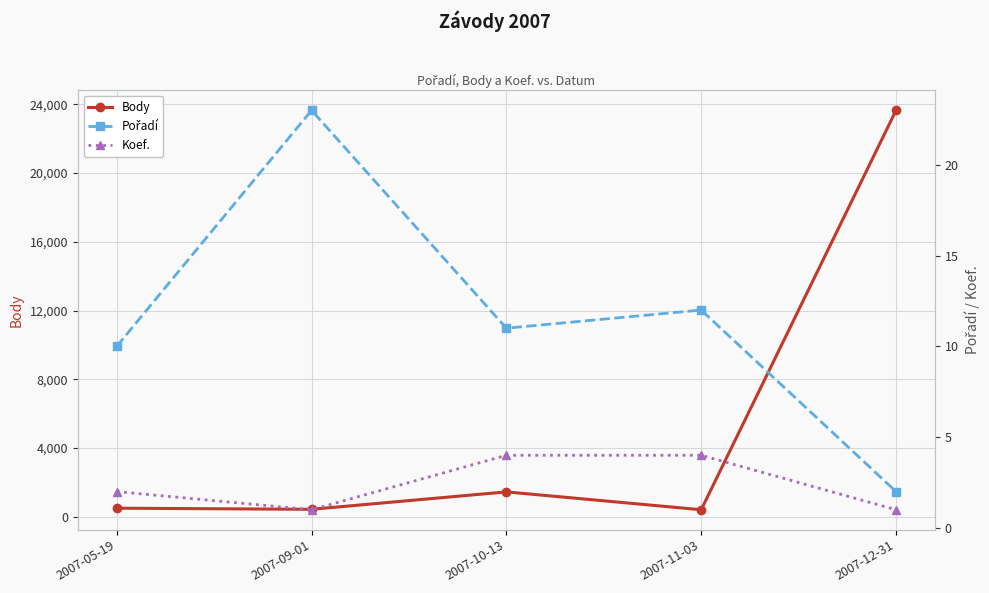

What is the difference between the second highest and minimum values in the Body series?

1039